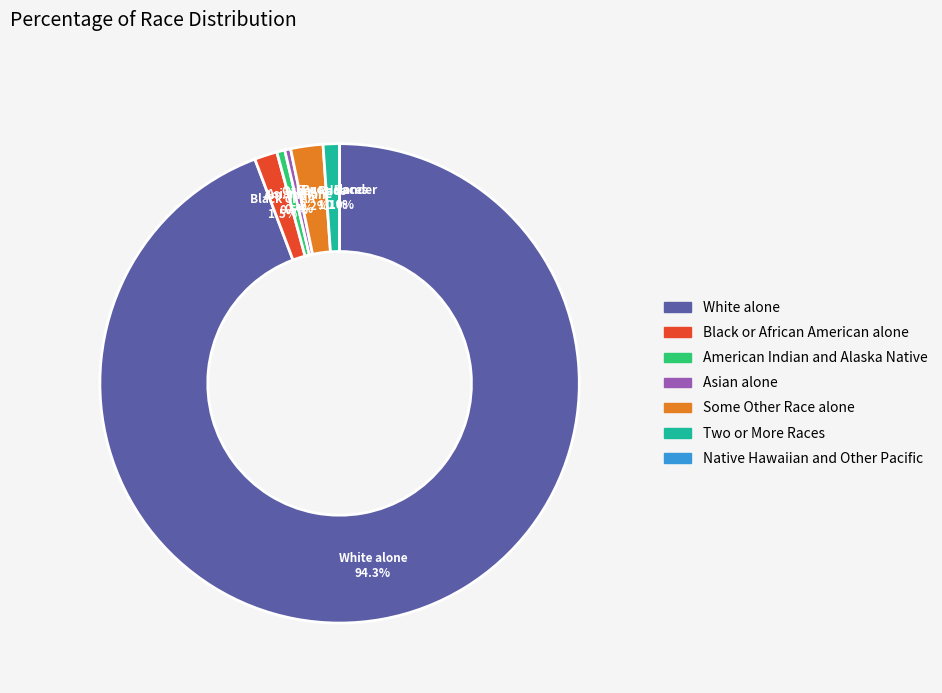

Approximately how many times larger is the value at Two or More Races compared to Some Other Race alone?

0.5